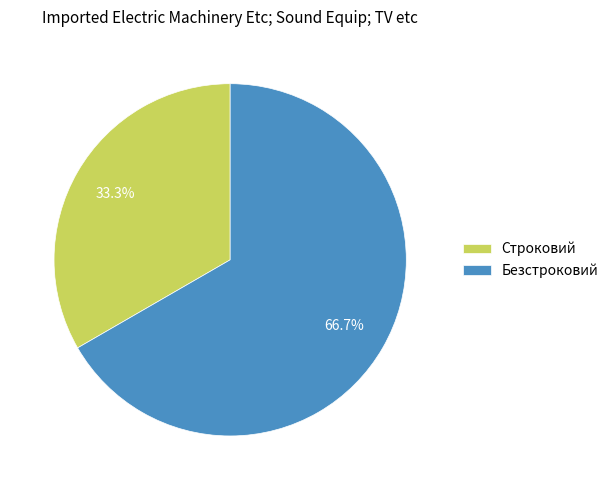

The Строковий slice represents 21% of the pie. True or false?

False